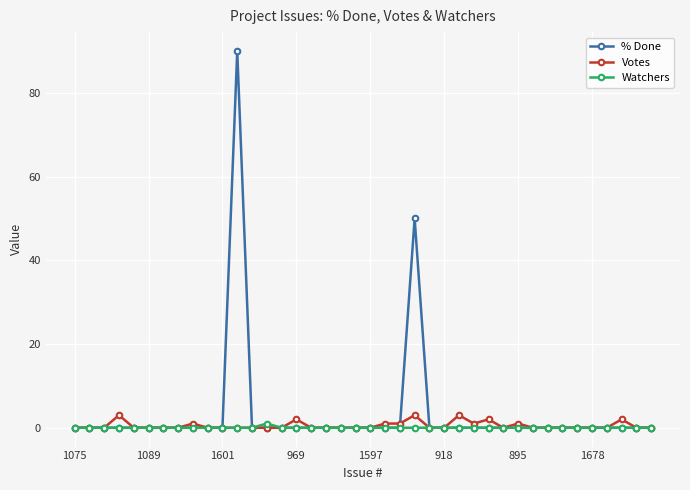

Does the chart have visible grid lines?

Yes